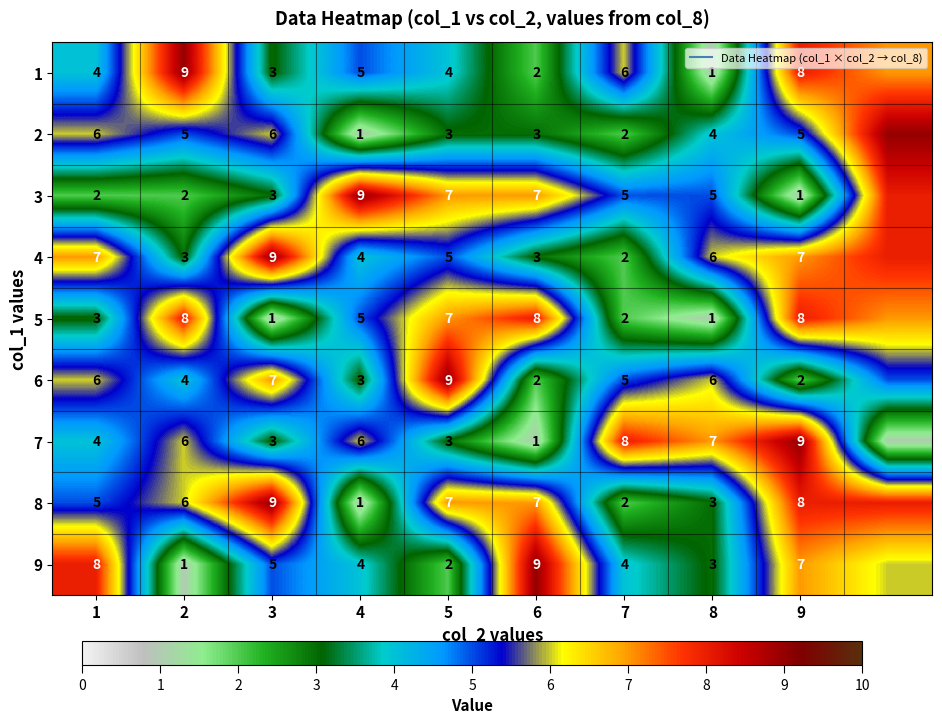

The value of 5 at 2 is 8. True or false?

True